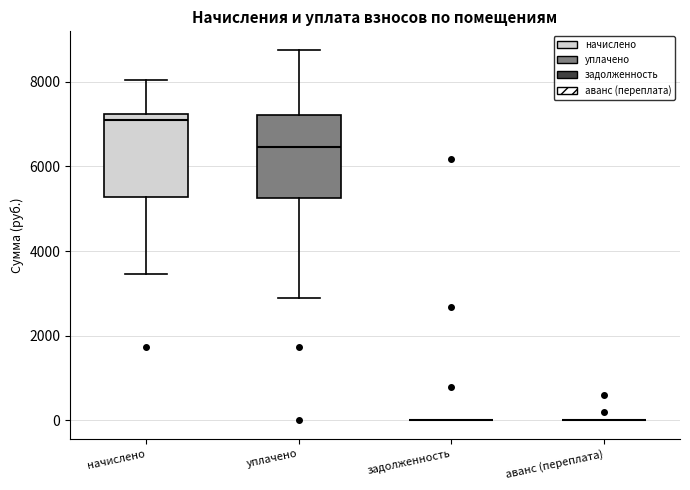

Reading left to right, read every box against the y-axis: the position of its median line, the range the box covers, and the ends of its whiskers. The values are not printed on the chart, so give them approximately, as read against the axis.

начислено: median 7000, box 5200 to 7200, whiskers 3400 to 8000
уплачено: median 6400, box 5200 to 7200, whiskers 2800 to 8800
задолженность: box collapsed to a line at 0, whiskers 0 to 0
аванс (переплата): box collapsed to a line at 0, whiskers 0 to 0